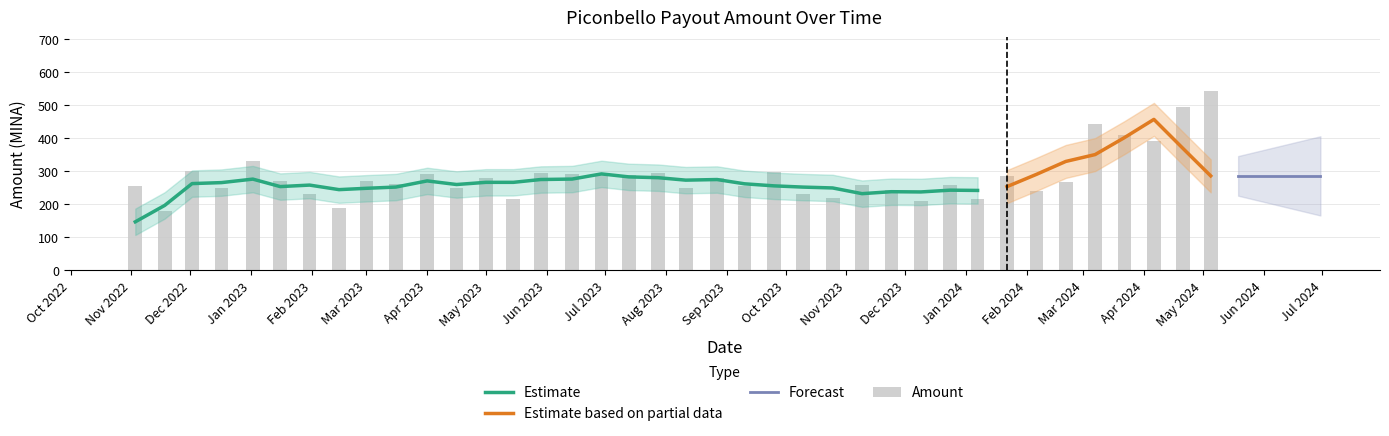

Which label corresponds to the smallest value in the chart?

2022-11-18